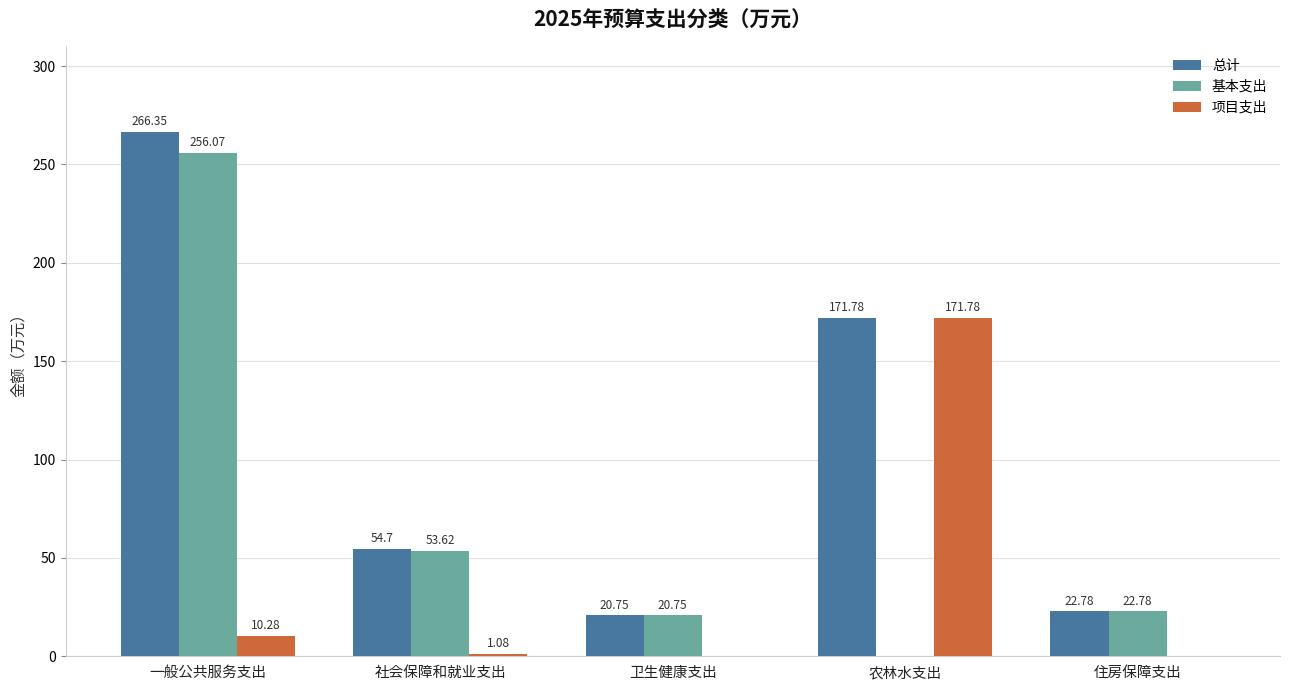

What is the sum of the 项目支出 values at 一般公共服务支出 and 社会保障和就业支出?

11.4